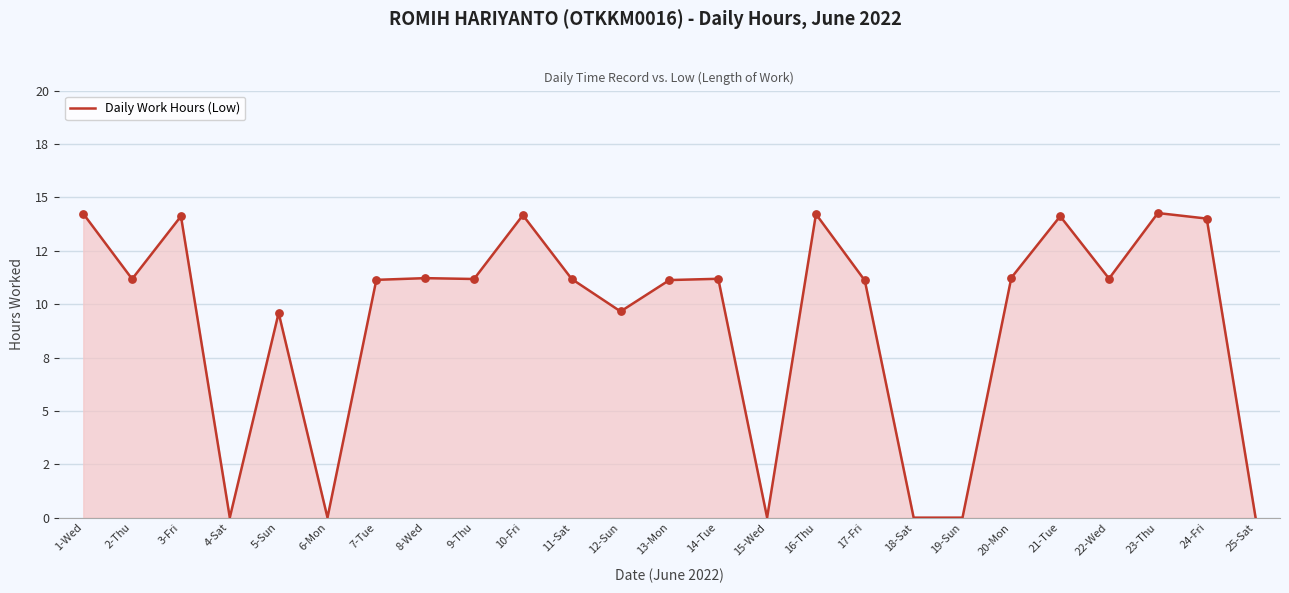

Which has a higher value, 18-Sat or 9-Thu?

9-Thu